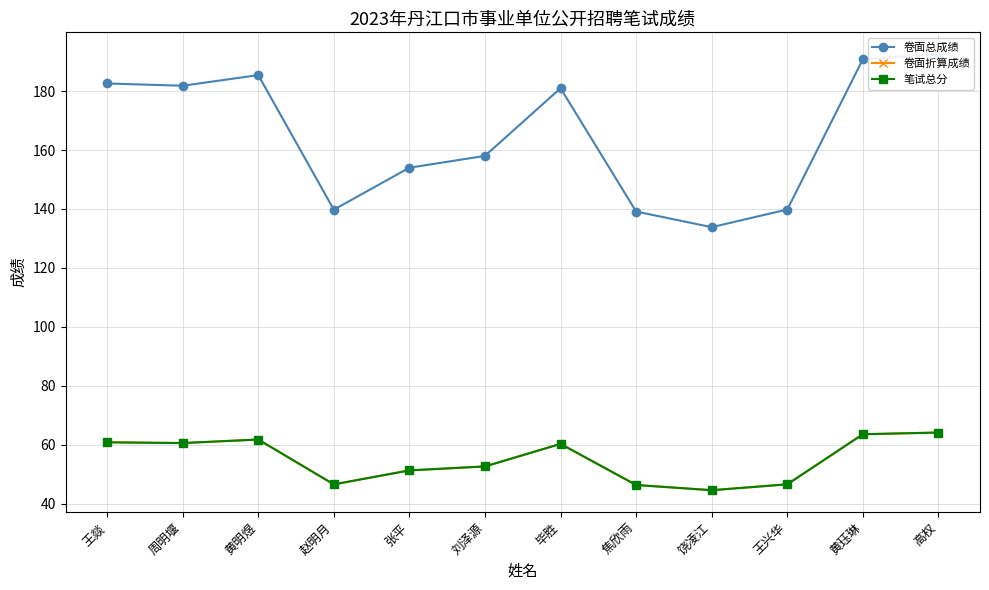

Reading left to right, list all the values displayed in this chart.

卷面总成绩: 182.6	181.8	185.4	139.8	154.0	158.0	181.0	139.1	133.8	139.8	190.8	192.5
卷面折算成绩: 60.9	60.6	61.8	46.6	51.3	52.7	60.3	46.4	44.6	46.6	63.6	64.2
笔试总分: 60.9	60.6	61.8	46.6	51.3	52.7	60.3	46.4	44.6	46.6	63.6	64.2